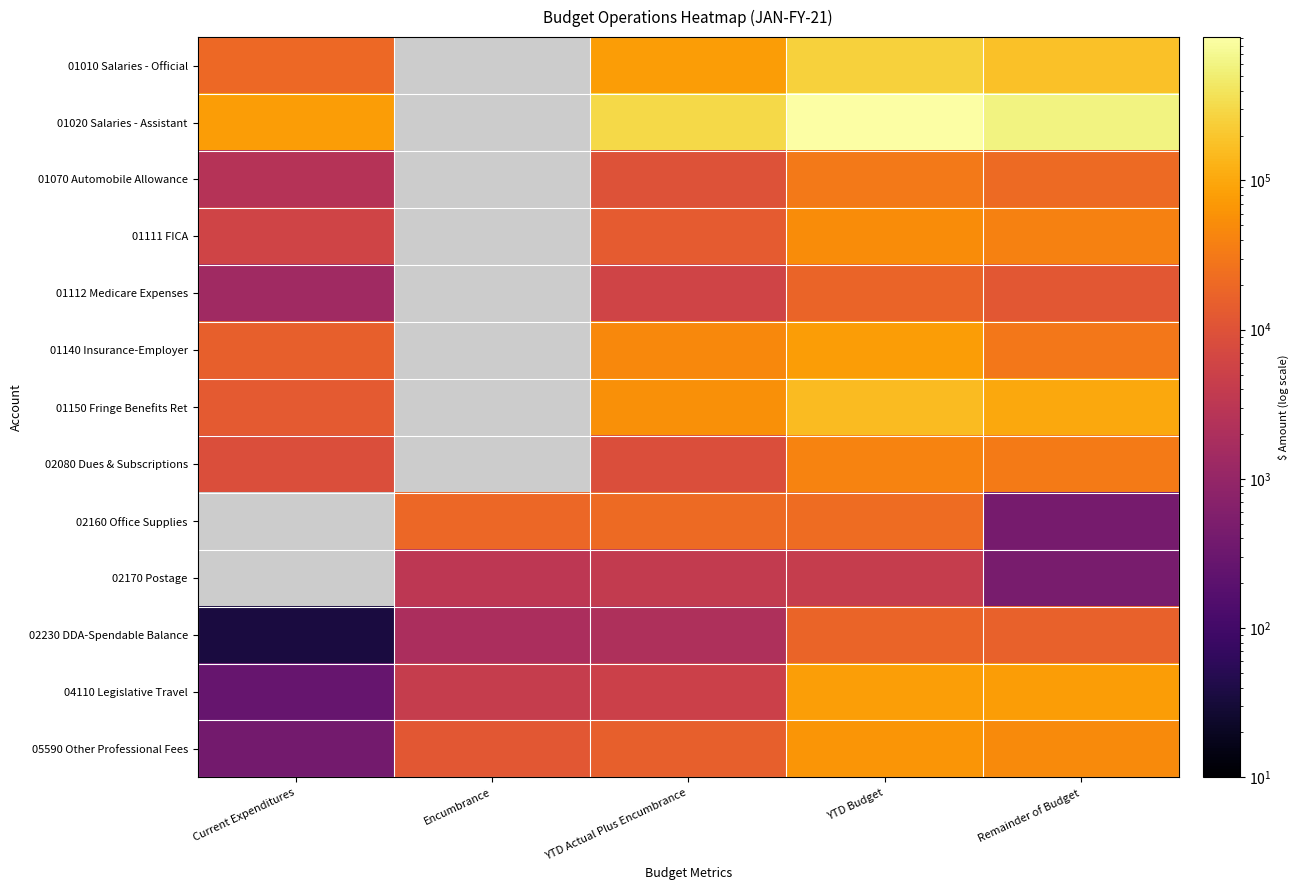

At which label does 01010 Salaries - Official first exceed 77222?

YTD Actual Plus Encumbrance